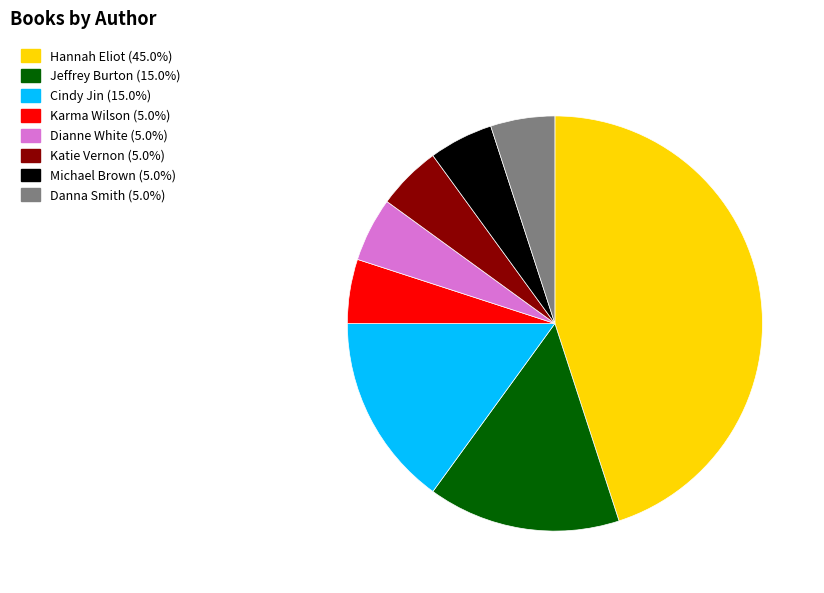

Is there any slice that represents more than half of the pie?

No